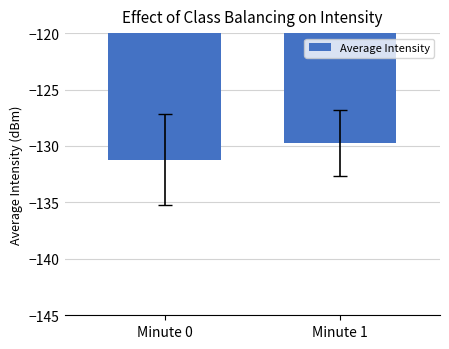

What is the difference between the maximum and minimum values?

1.5